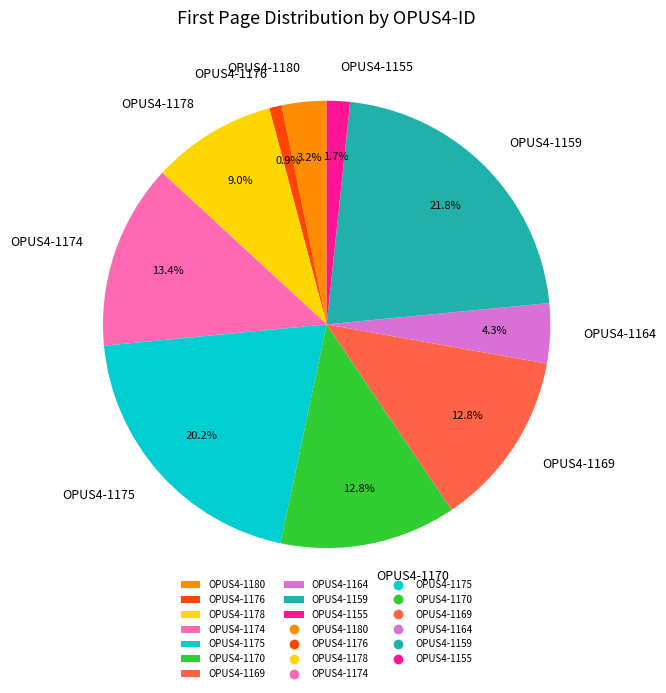

The OPUS4-1174 slice represents 13% of the pie. True or false?

True